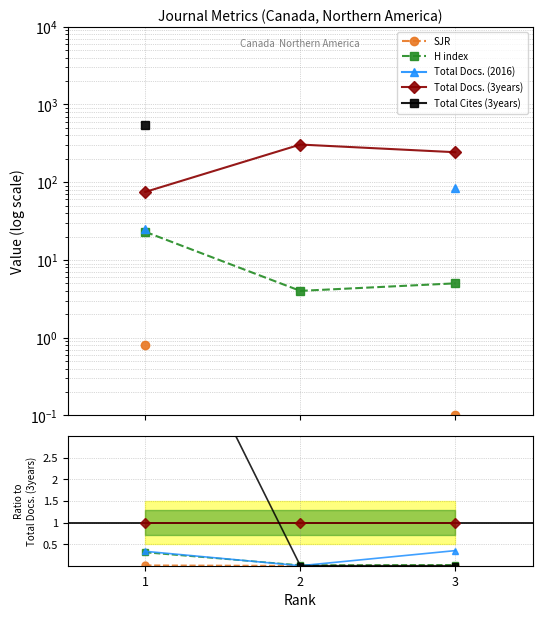

Is the value of Total Docs. (2016) at 1 greater than the value of Total Docs. (3years) at 2?

No